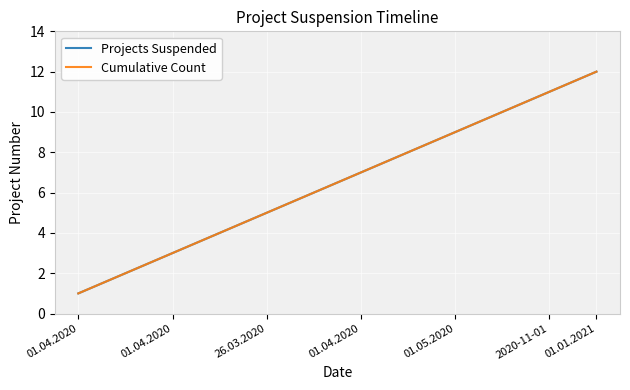

Does the chart have visible grid lines?

Yes